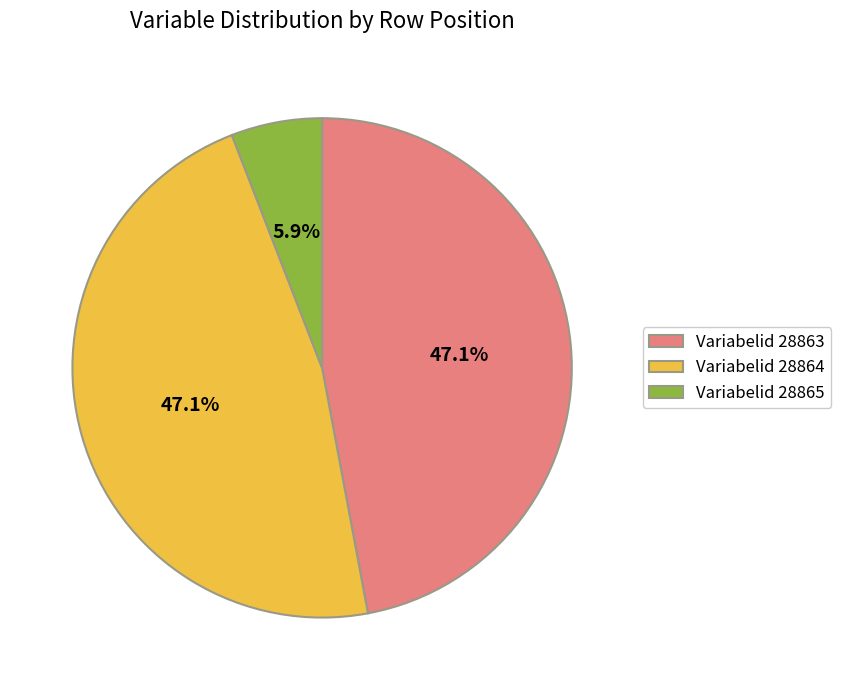

How many slices are in this pie chart?

3